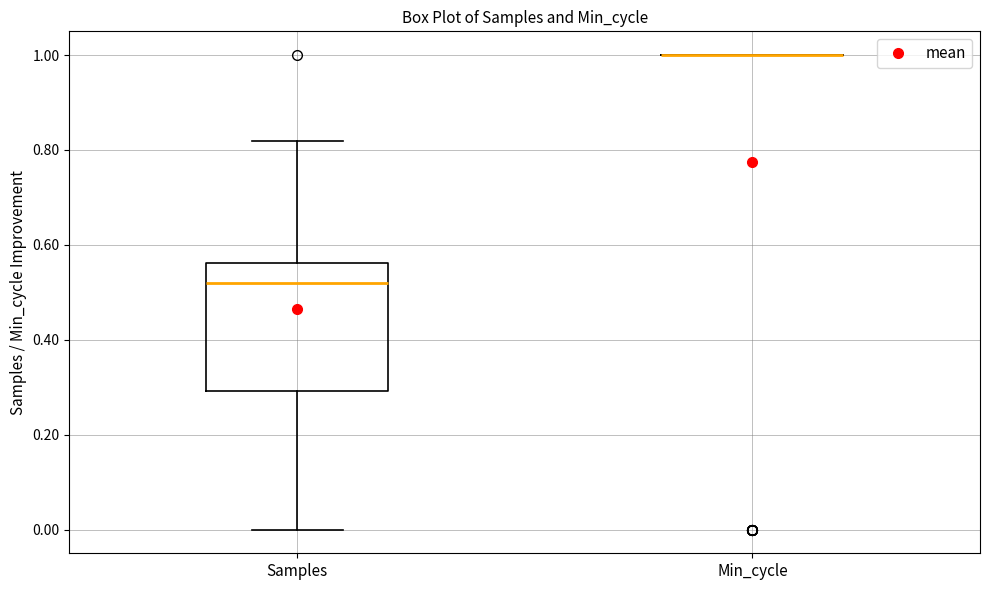

Reading left to right, read every box against the y-axis: the position of its median line, the range the box covers, and the ends of its whiskers. The values are not printed on the chart, so give them approximately, as read against the axis.

Samples: median 0.52, box 0.30 to 0.56, whiskers 0.00 to 0.82
Min_cycle: box collapsed to a line at 1.00, whiskers 1.00 to 1.00